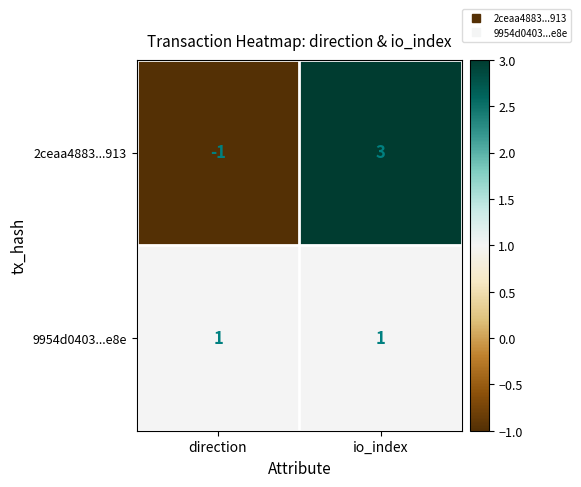

Reading left to right, extract all data points from this chart.

2ceaa4883...913: -1	3
9954d0403...e8e: 1	1